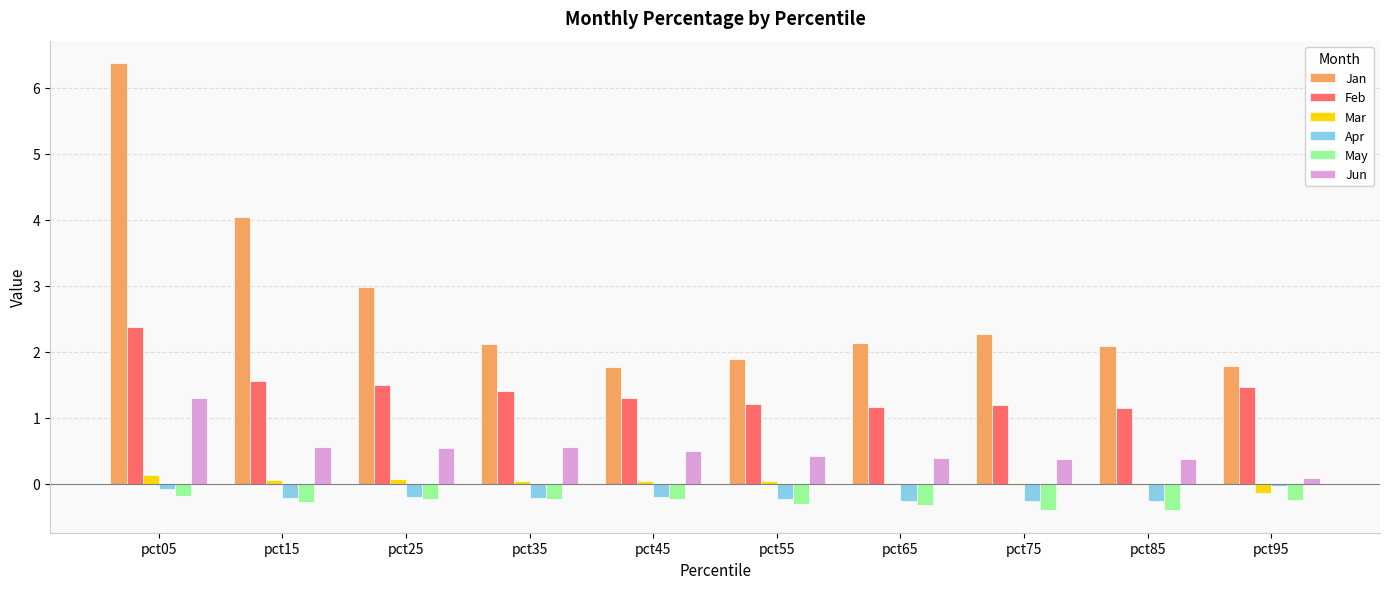

What value does the Apr series have at pct85?

-0.3